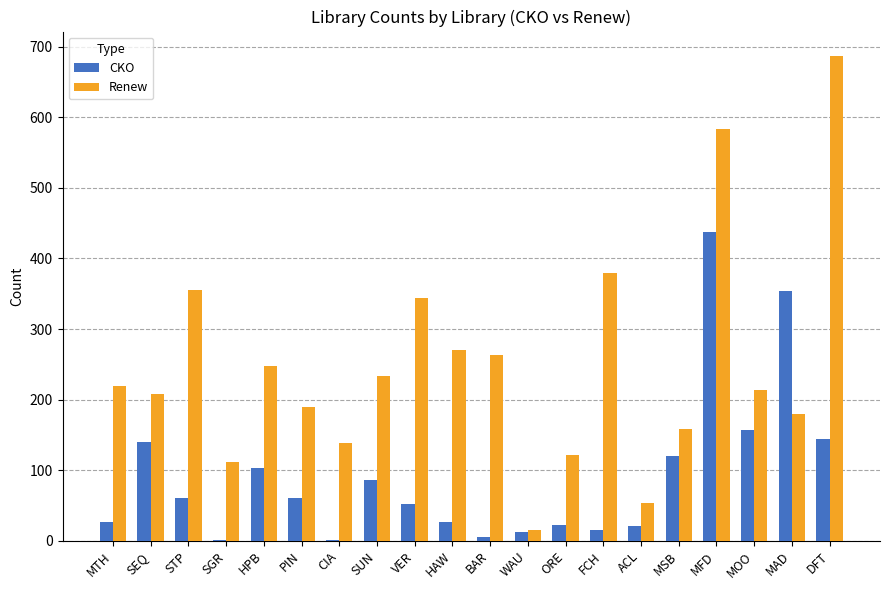

At which label does Renew reach its peak?

DFT